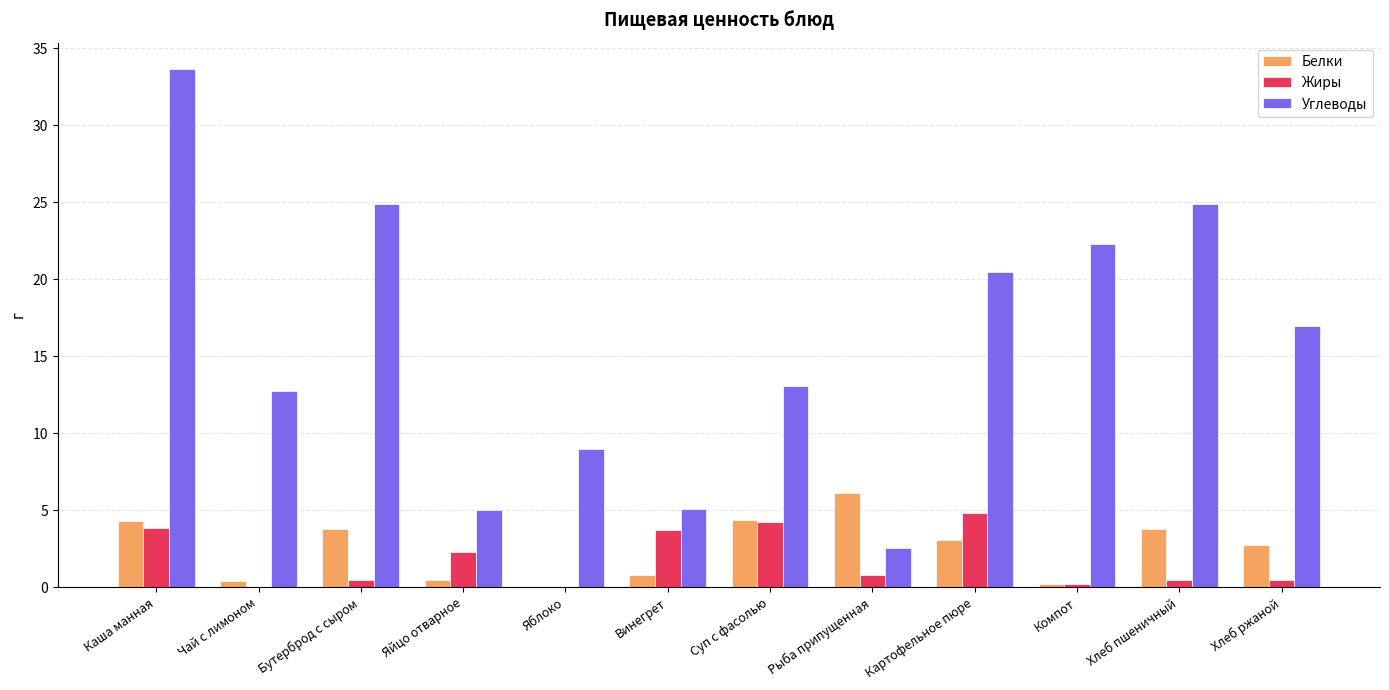

True or false: Углеводы has a value of 19.0 at Чай с лимоном.

False